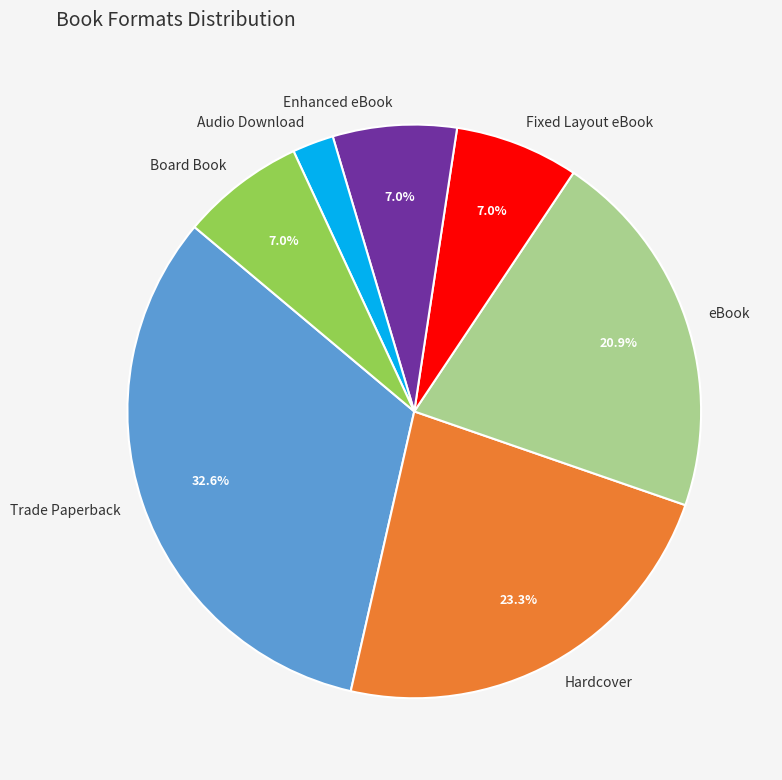

What percentage is the Trade Paperback slice, to the nearest percent?

33%